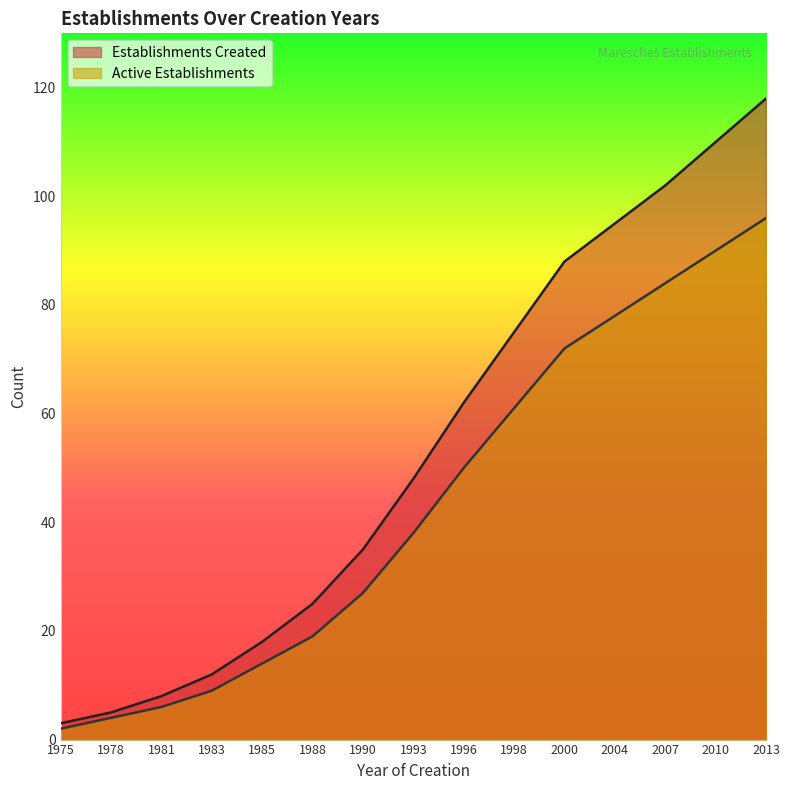

What is the sum of the Establishments Created values at 1975 and 1978?

8